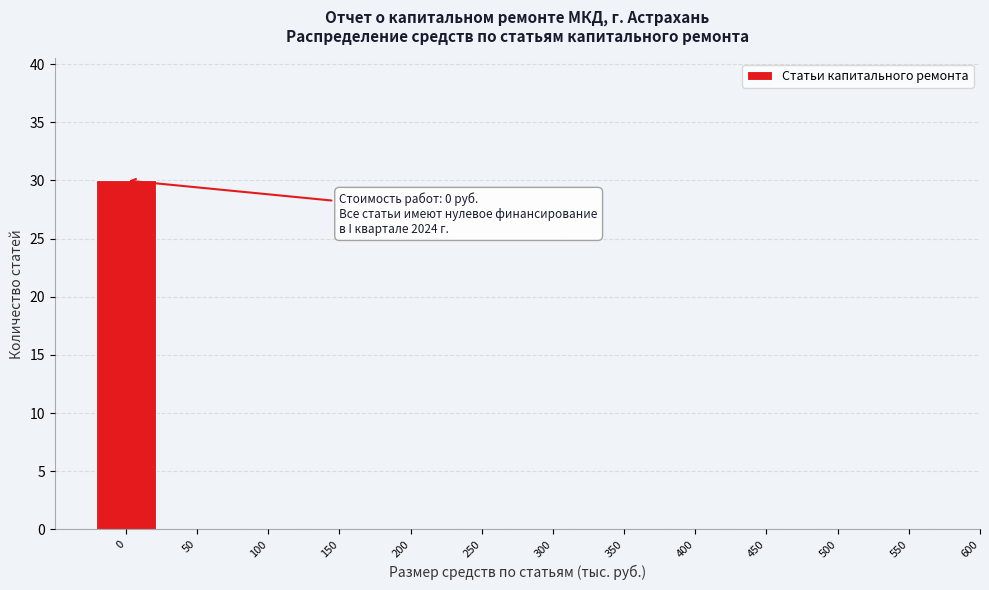

Reading left to right, transcribe all the data shown in this chart.

0=30	50=0	100=0	150=0	200=0	250=0	300=0	350=0	400=0	450=0	500=0	550=0	600=0